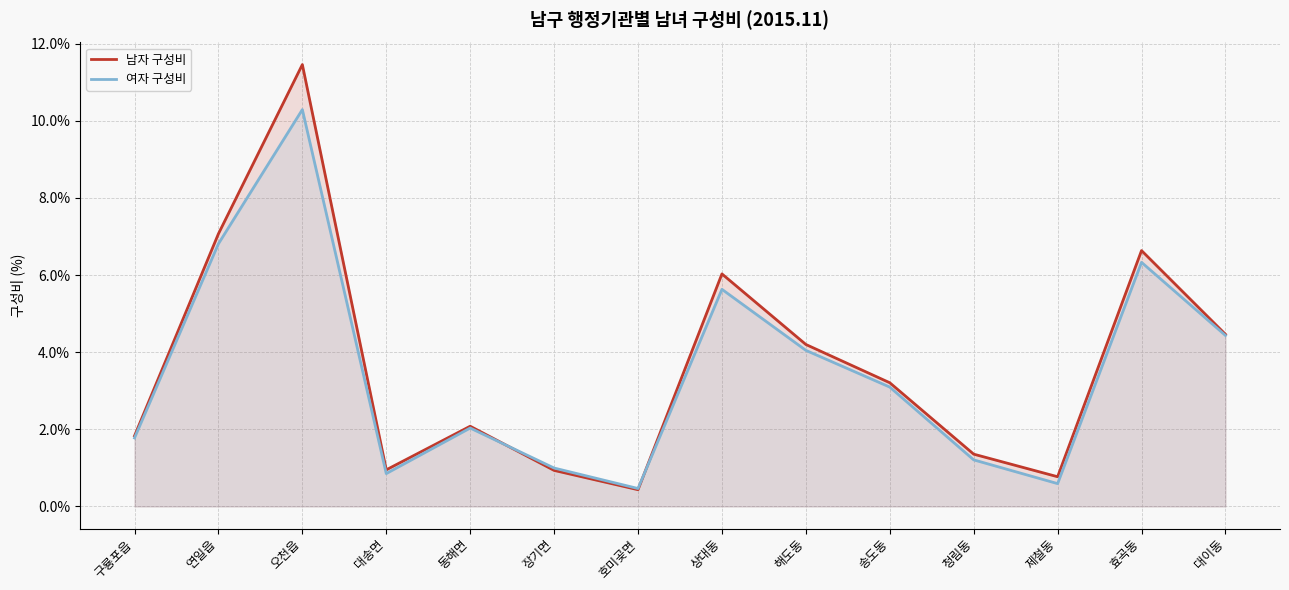

What is the sum of the 여자 구성비 values at 오천읍 and 동해면?

12.3